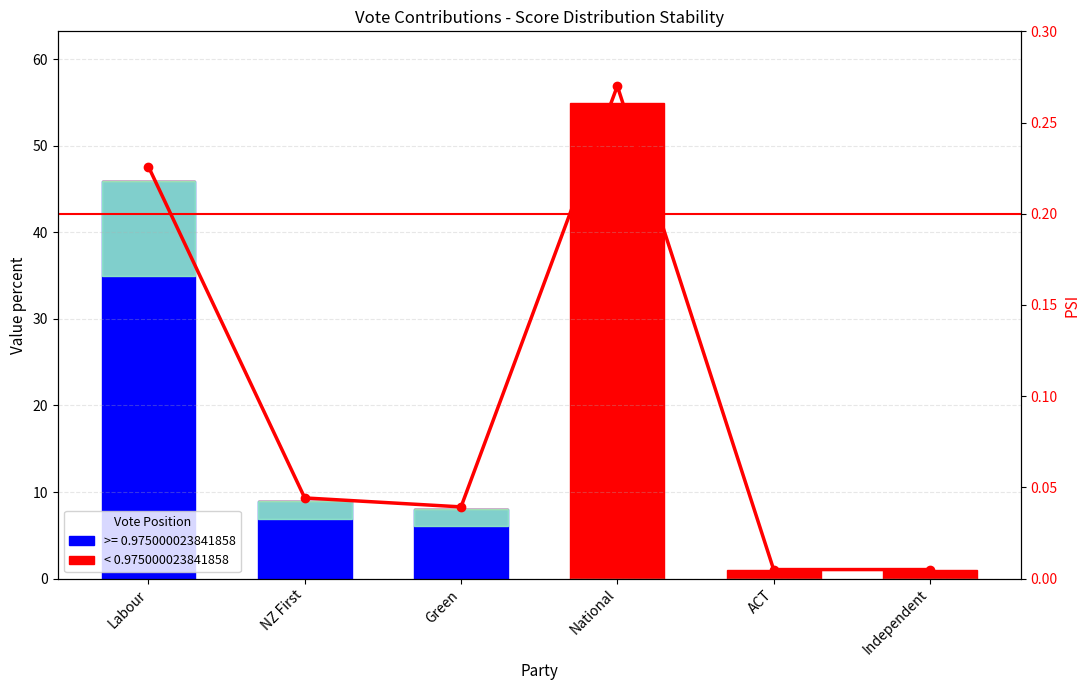

Which series has the largest range (max minus min)?

< 0.975000023841858